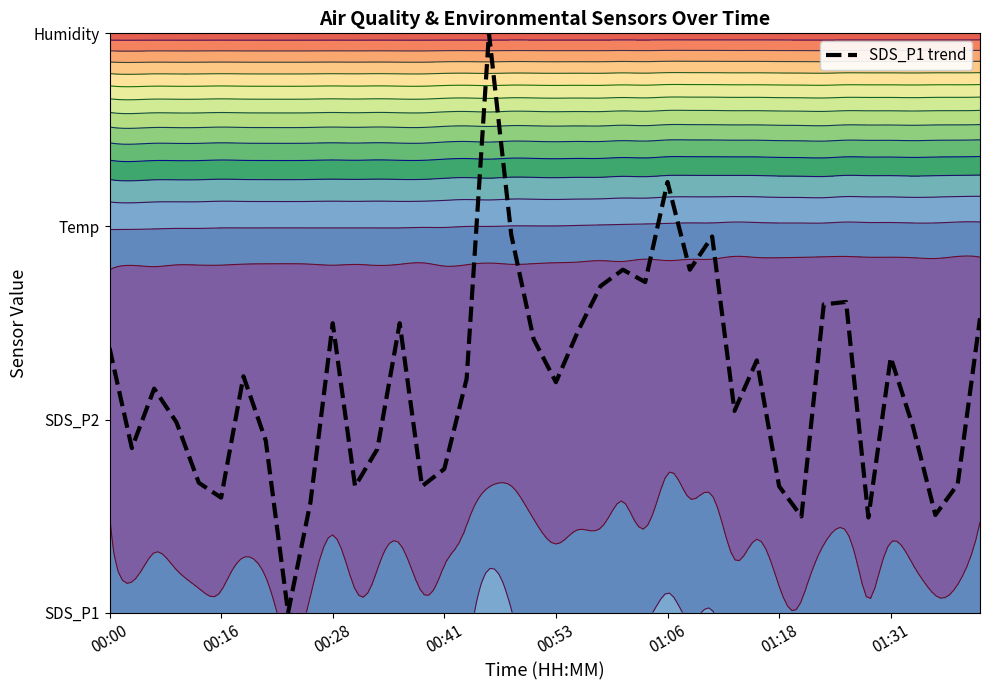

How many data points are above 1?

23